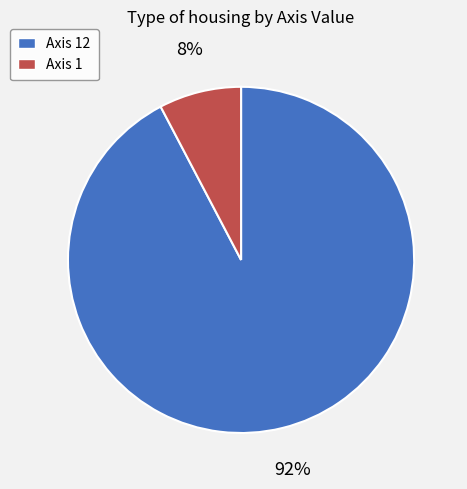

What percentage is the Axis 12 slice, to the nearest percent?

92%